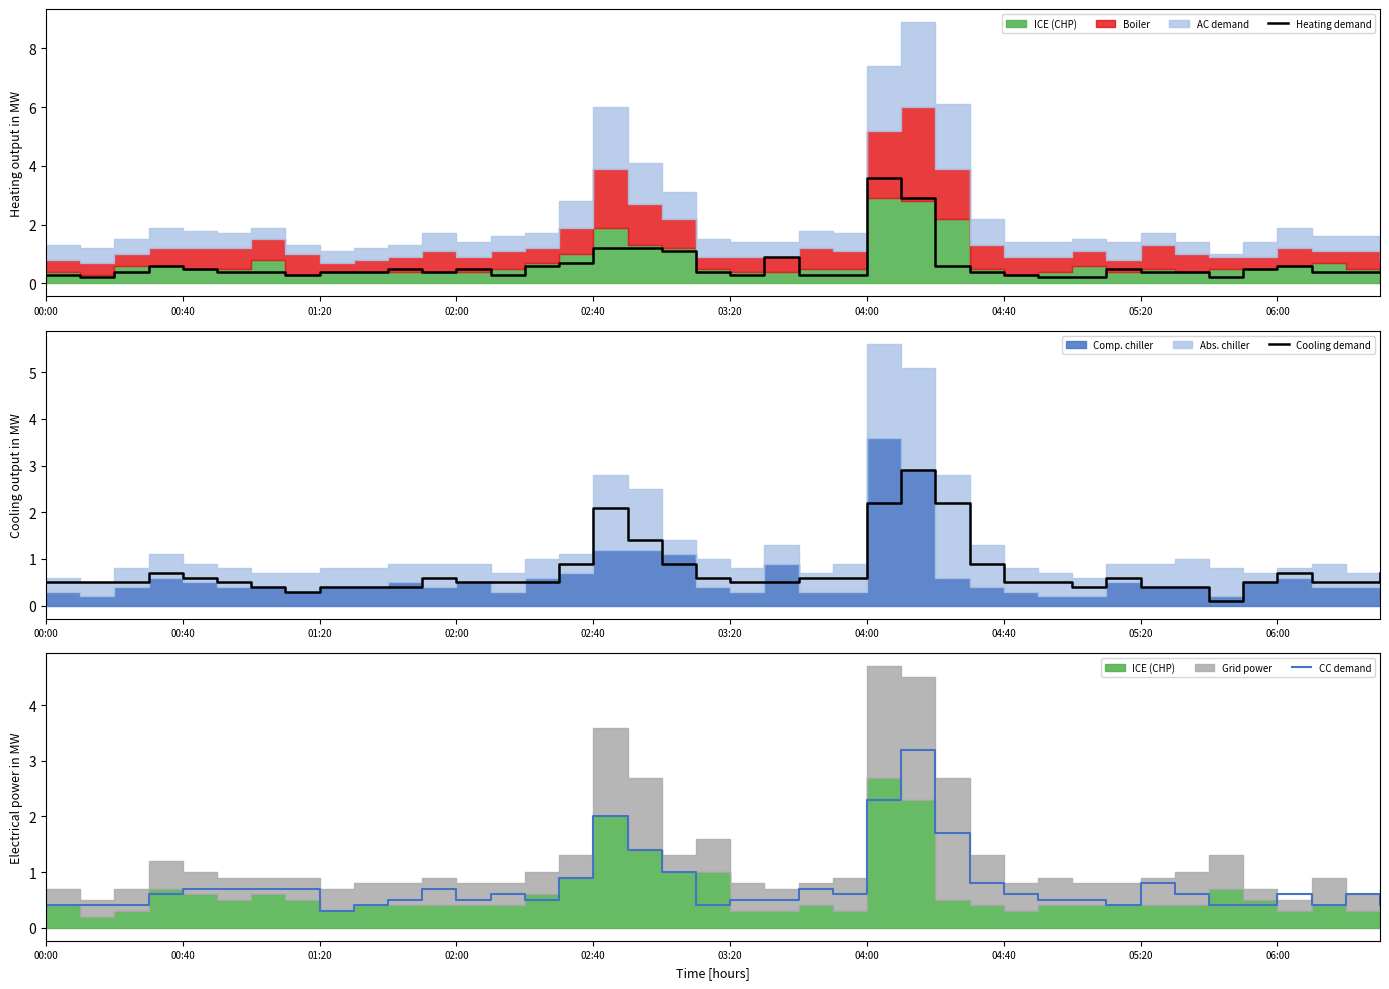

Reading left to right, what are all the values shown in this chart?

Heating demand: 0.3	0.2	0.4	0.6	0.5	0.4	0.4	0.3	0.4	0.4	0.5	0.4	0.5	0.3	0.6	0.7	1.2	1.2	1.1	0.4	0.3	0.9	0.3	0.3	3.6	2.9	0.6	0.4	0.3	0.2	0.2	0.5	0.4	0.4	0.2	0.5	0.6	0.4	0.4	0.4
Cooling demand: 0.5	0.5	0.5	0.7	0.6	0.5	0.4	0.3	0.4	0.4	0.4	0.6	0.5	0.5	0.5	0.9	2.1	1.4	0.9	0.6	0.5	0.5	0.6	0.6	2.2	2.9	2.2	0.9	0.5	0.5	0.4	0.6	0.4	0.4	0.1	0.5	0.7	0.5	0.5	0.7
CC demand: 0.4	0.4	0.4	0.6	0.7	0.7	0.7	0.7	0.3	0.4	0.5	0.7	0.5	0.6	0.5	0.9	2.0	1.4	1.0	0.4	0.5	0.5	0.7	0.6	2.3	3.2	1.7	0.8	0.6	0.5	0.5	0.4	0.8	0.6	0.4	0.4	0.6	0.4	0.6	0.4